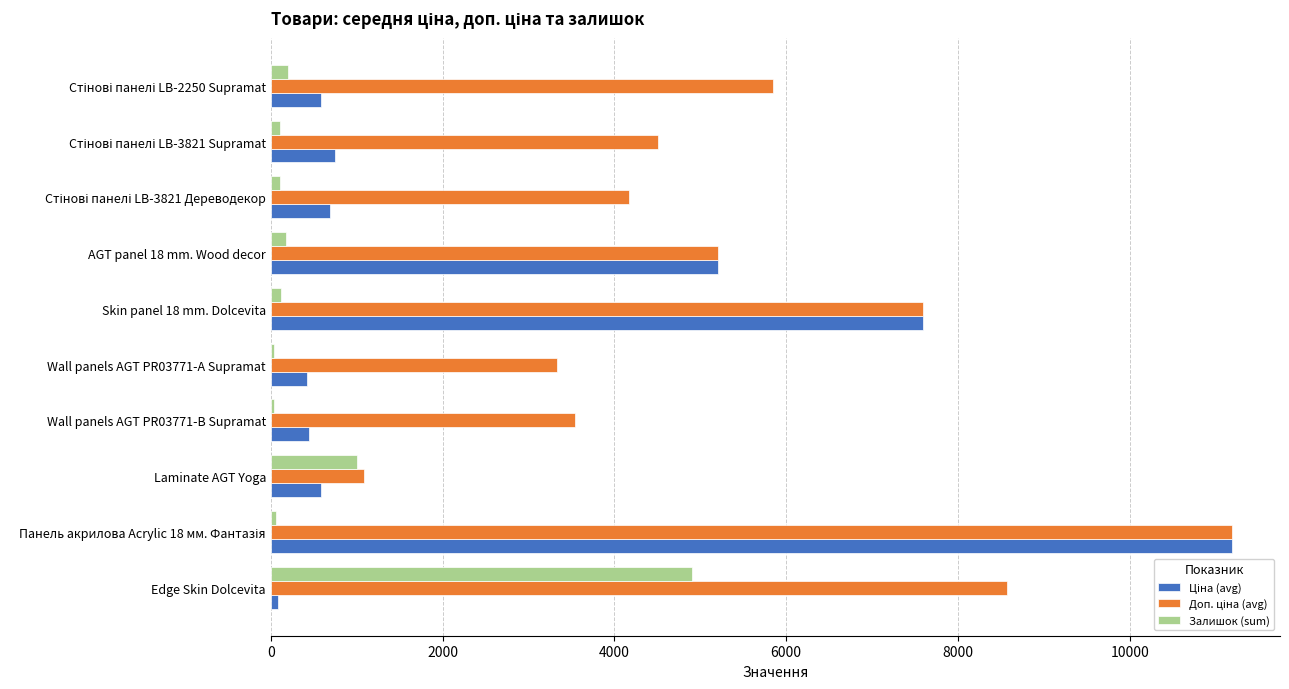

Is it true that Залишок (sum) equals 1009.0 at Laminate AGT Yoga?

True